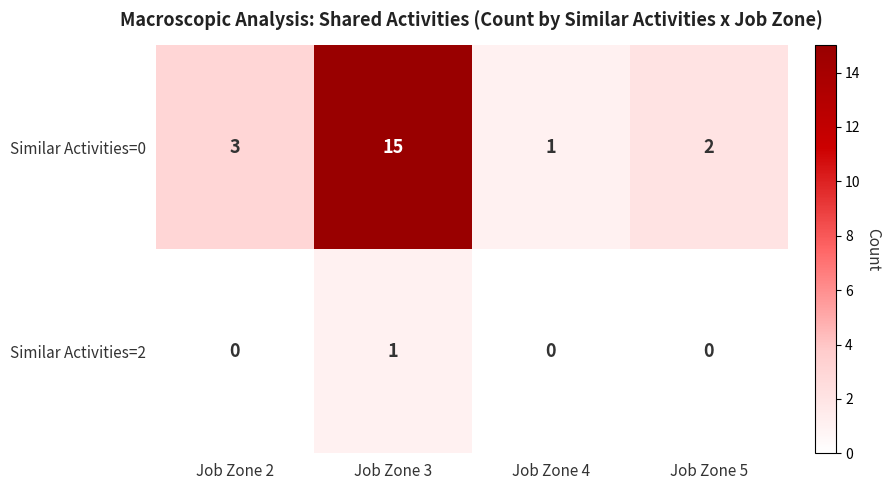

At which label is Similar Activities=0 closest to 8?

Job Zone 2